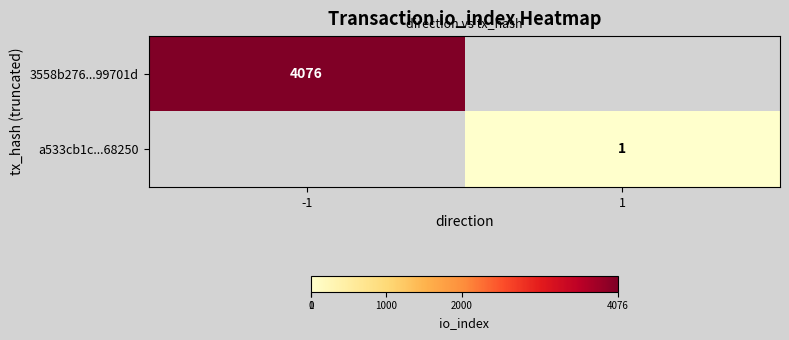

Is it true that 3558b276...99701d equals 6006 at -1?

False